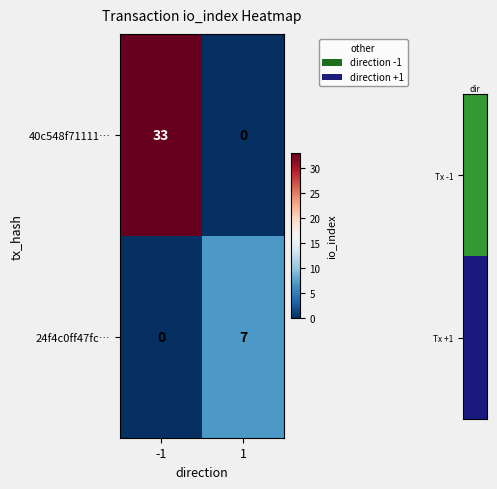

Reading left to right, list all the values displayed in this chart.

40c548f71111…: -1=33	1=0
24f4c0ff47fc…: -1=0	1=7